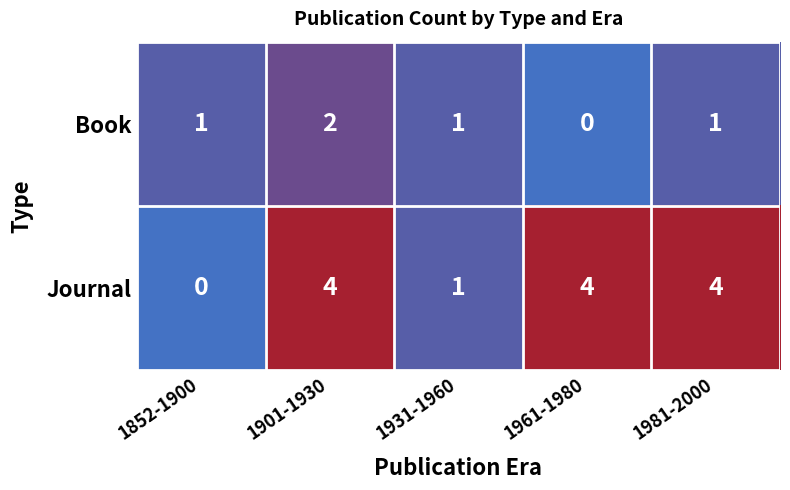

Reading left to right, extract all data points from this chart.

Book: 1	2	1	0	1
Journal: 0	4	1	4	4